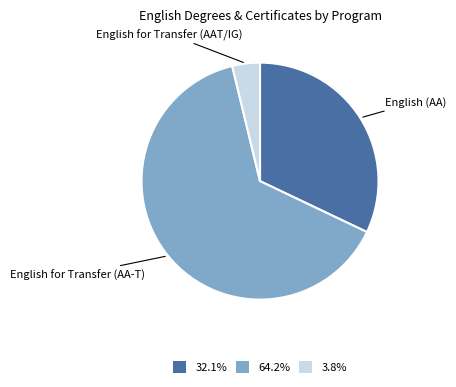

Between English for Transfer (AAT/IG) and English (AA), which is larger?

English (AA)